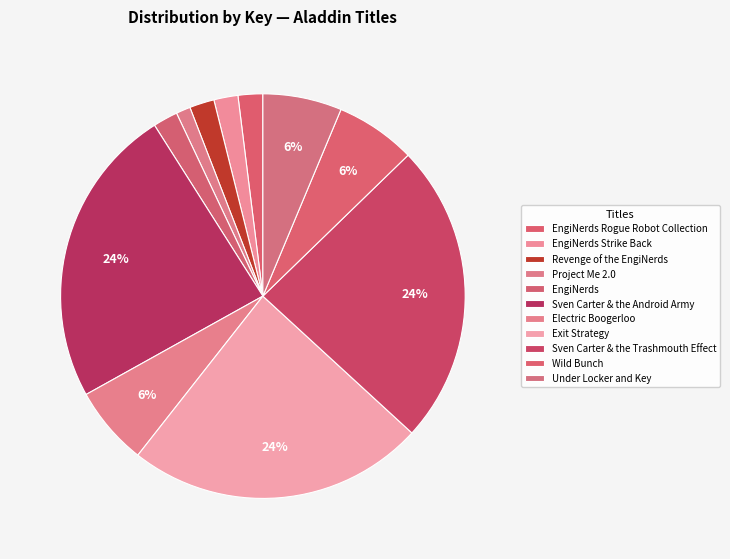

How many slices are in this pie chart?

11